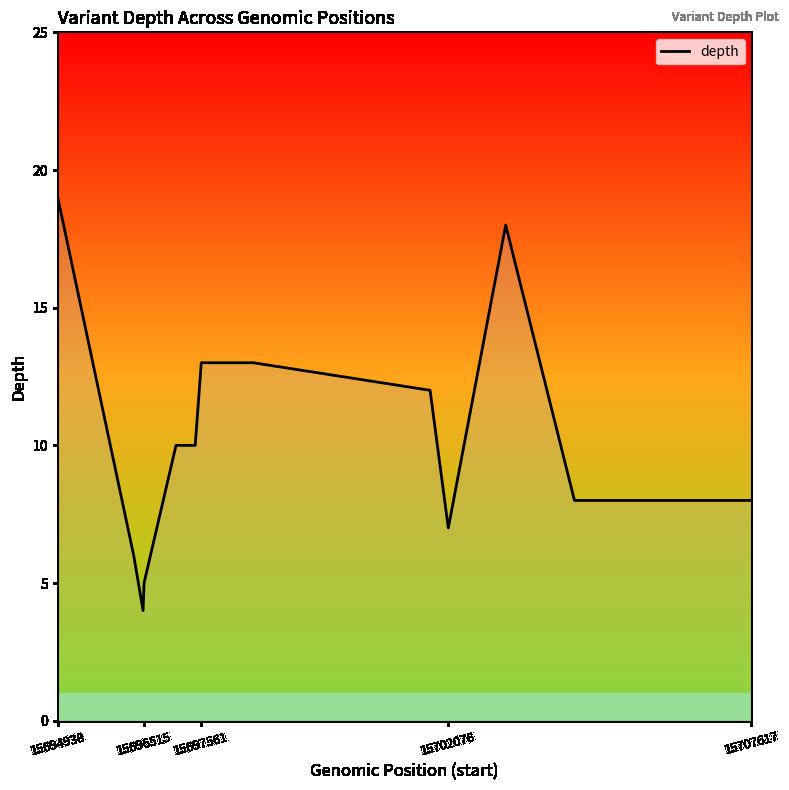

What is the difference between the maximum and minimum values?

15